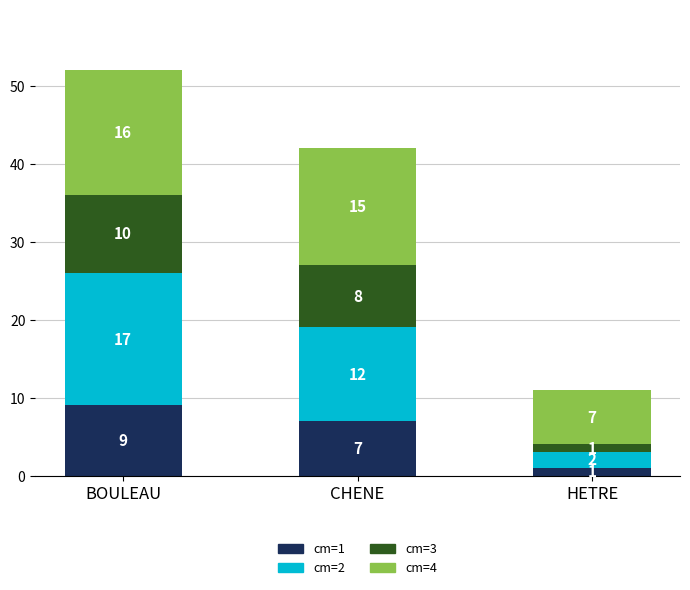

At which category is the sum across all series the highest?

BOULEAU